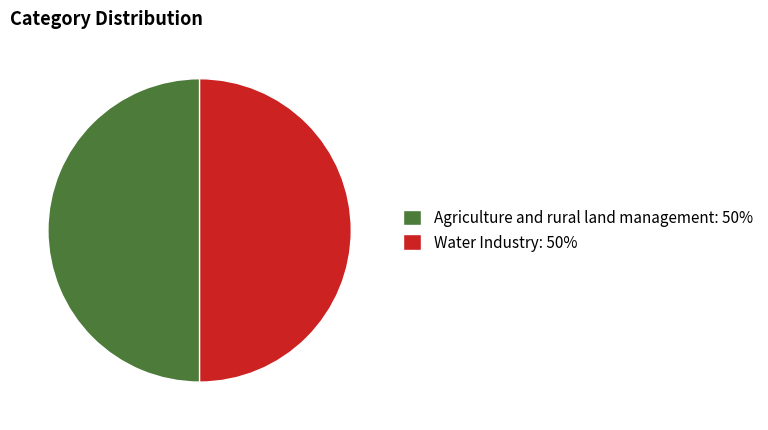

How many segments does this pie chart have?

2